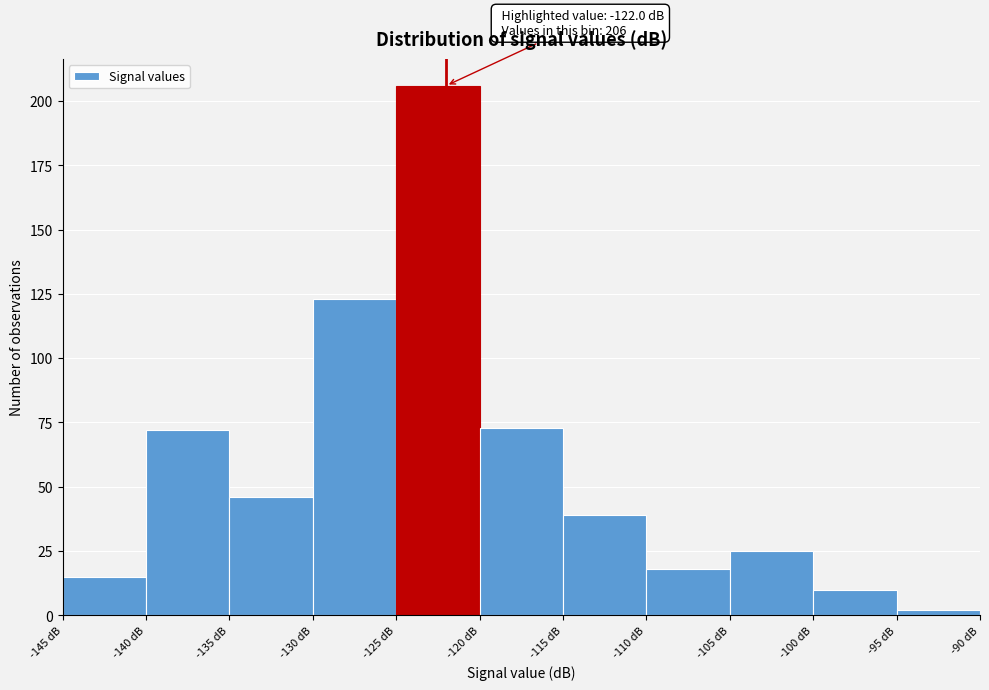

Which range on the x-axis has the tallest bar?

-125 to -120